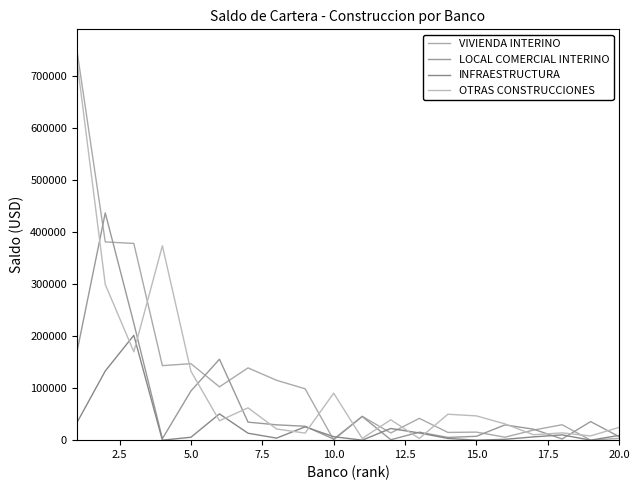

What is the greatest value displayed?

752065.0